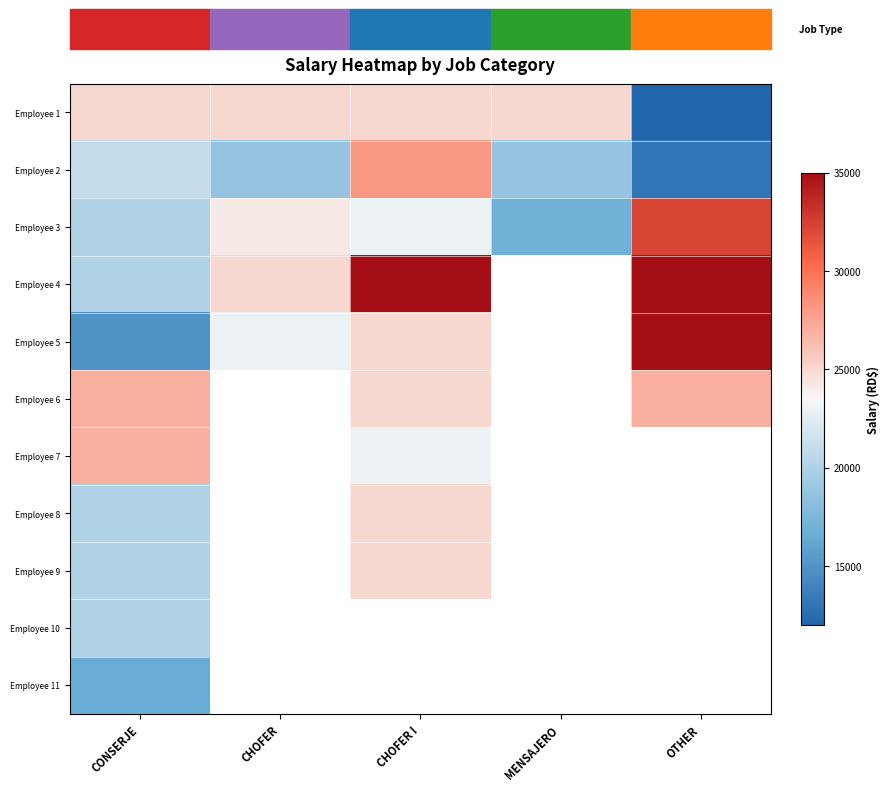

What is the difference between the maximum and minimum values in the Employee 8 series?

5000.0